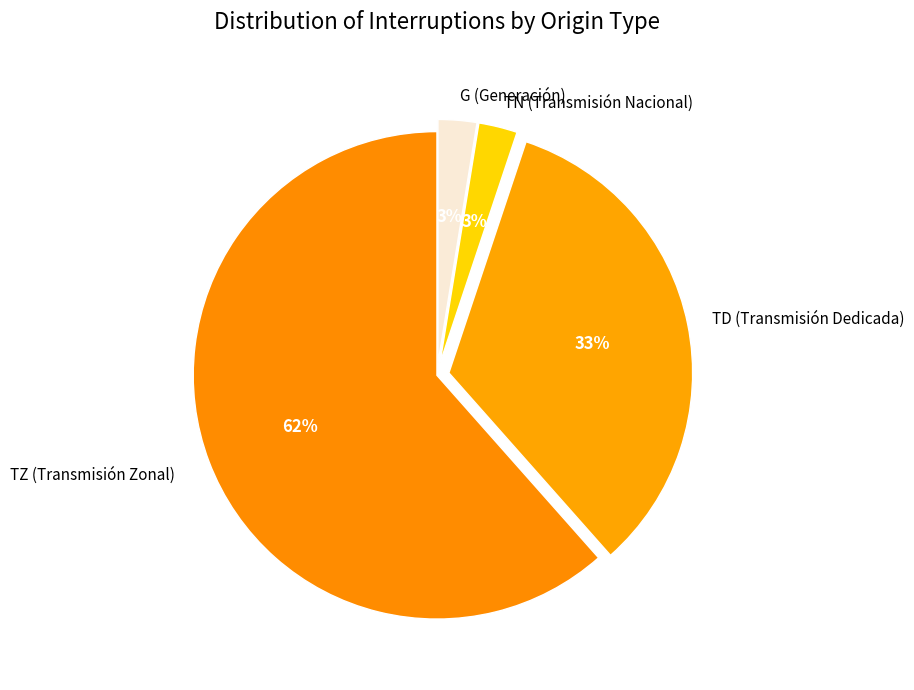

What is the smallest slice in the pie chart?

TN (Transmisión Nacional)